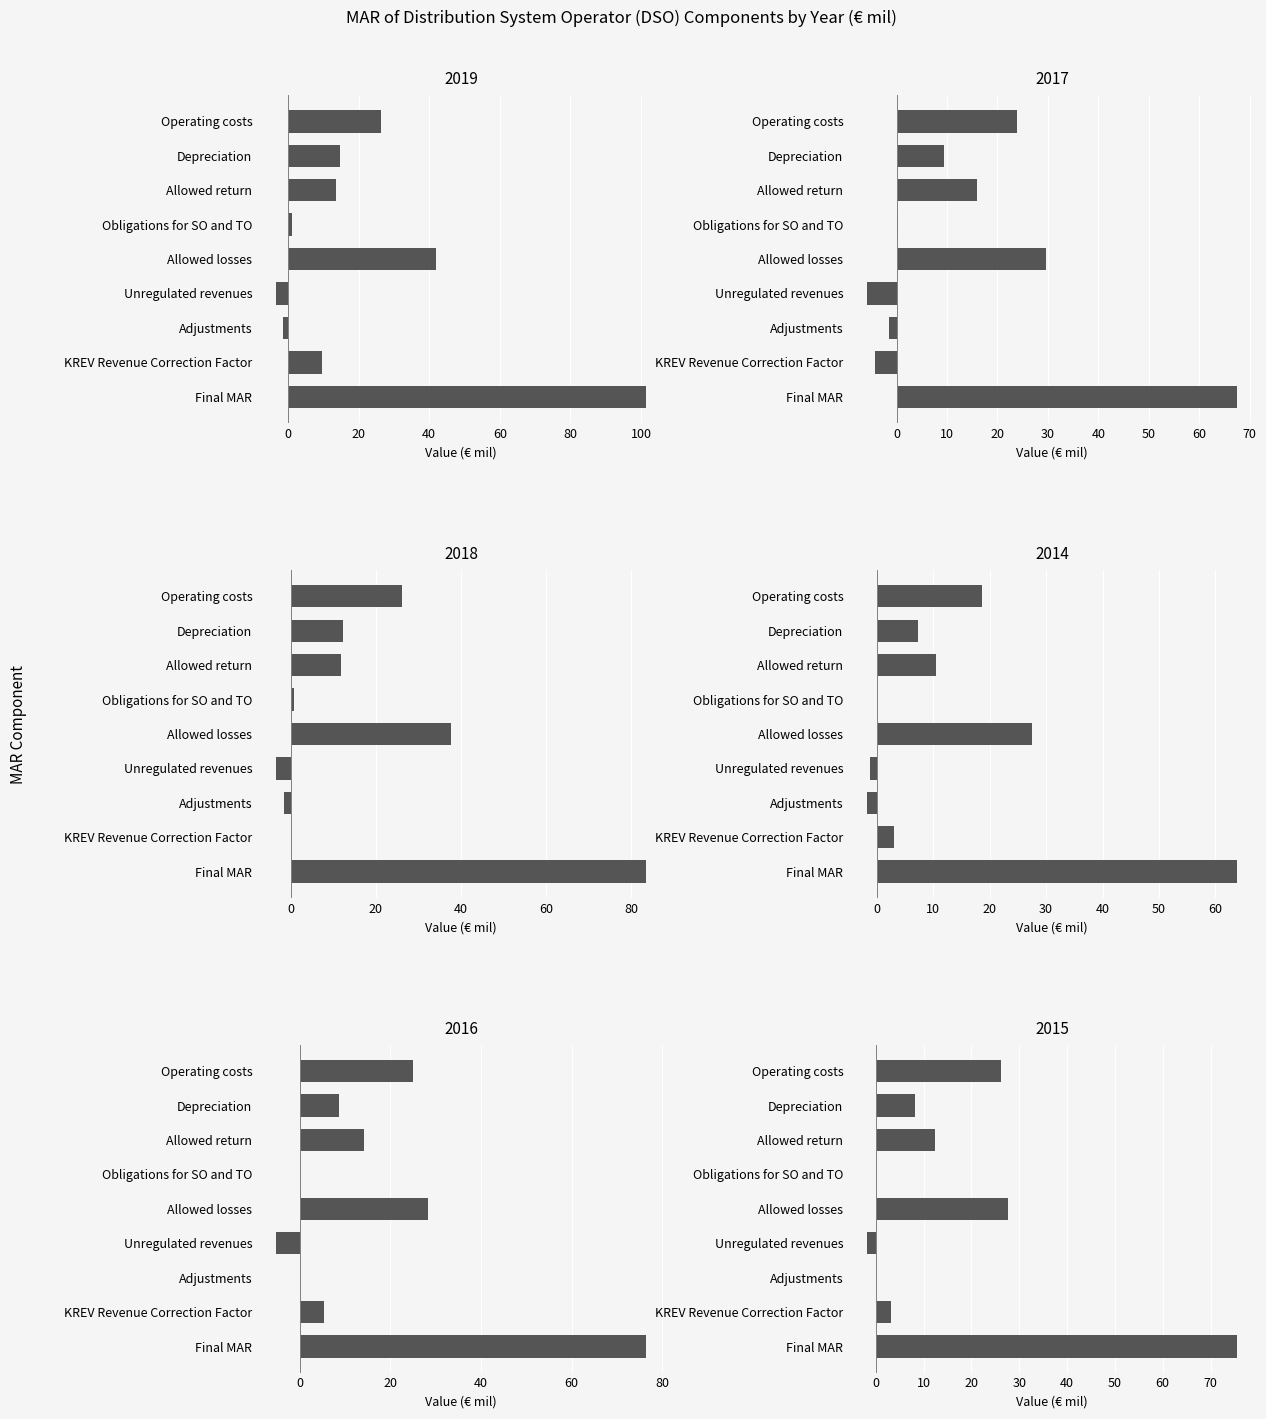

Which series has the widest spread of values?

2019